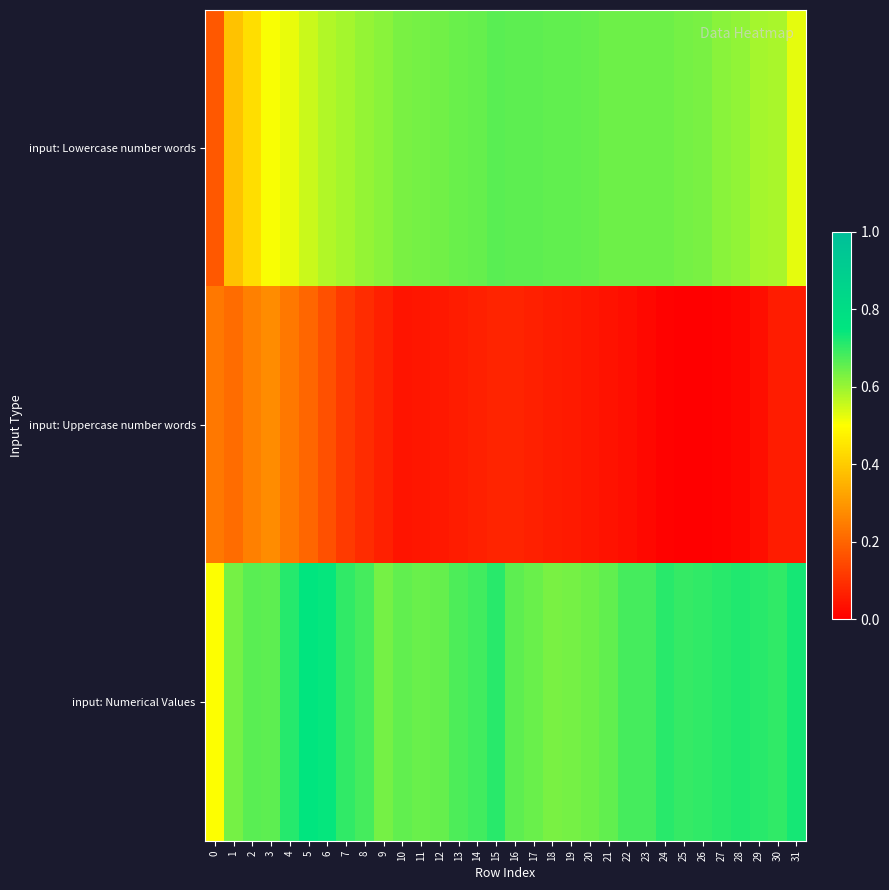

Which label corresponds to the largest value in the chart?

5